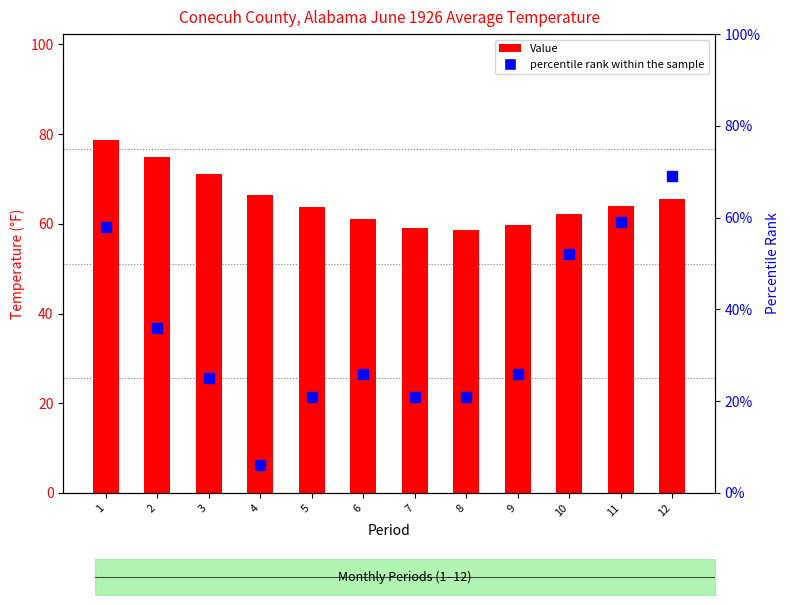

True or false: percentile rank within the sample has a value of 33.2 at 7.

False